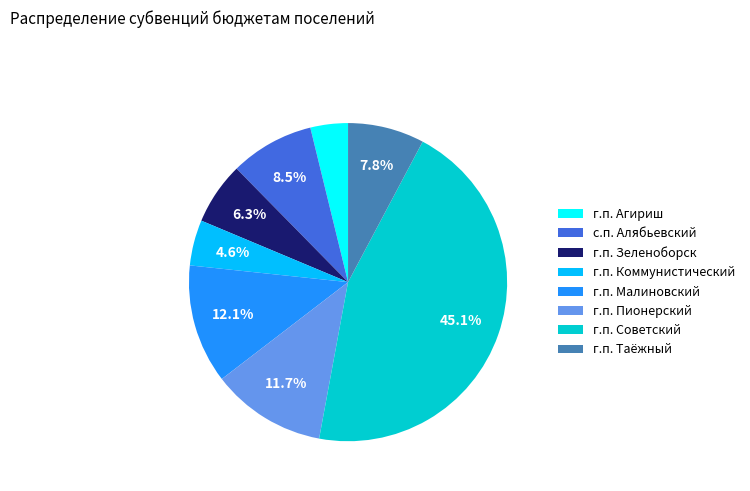

The г.п. Коммунистический slice represents 12% of the pie. True or false?

False